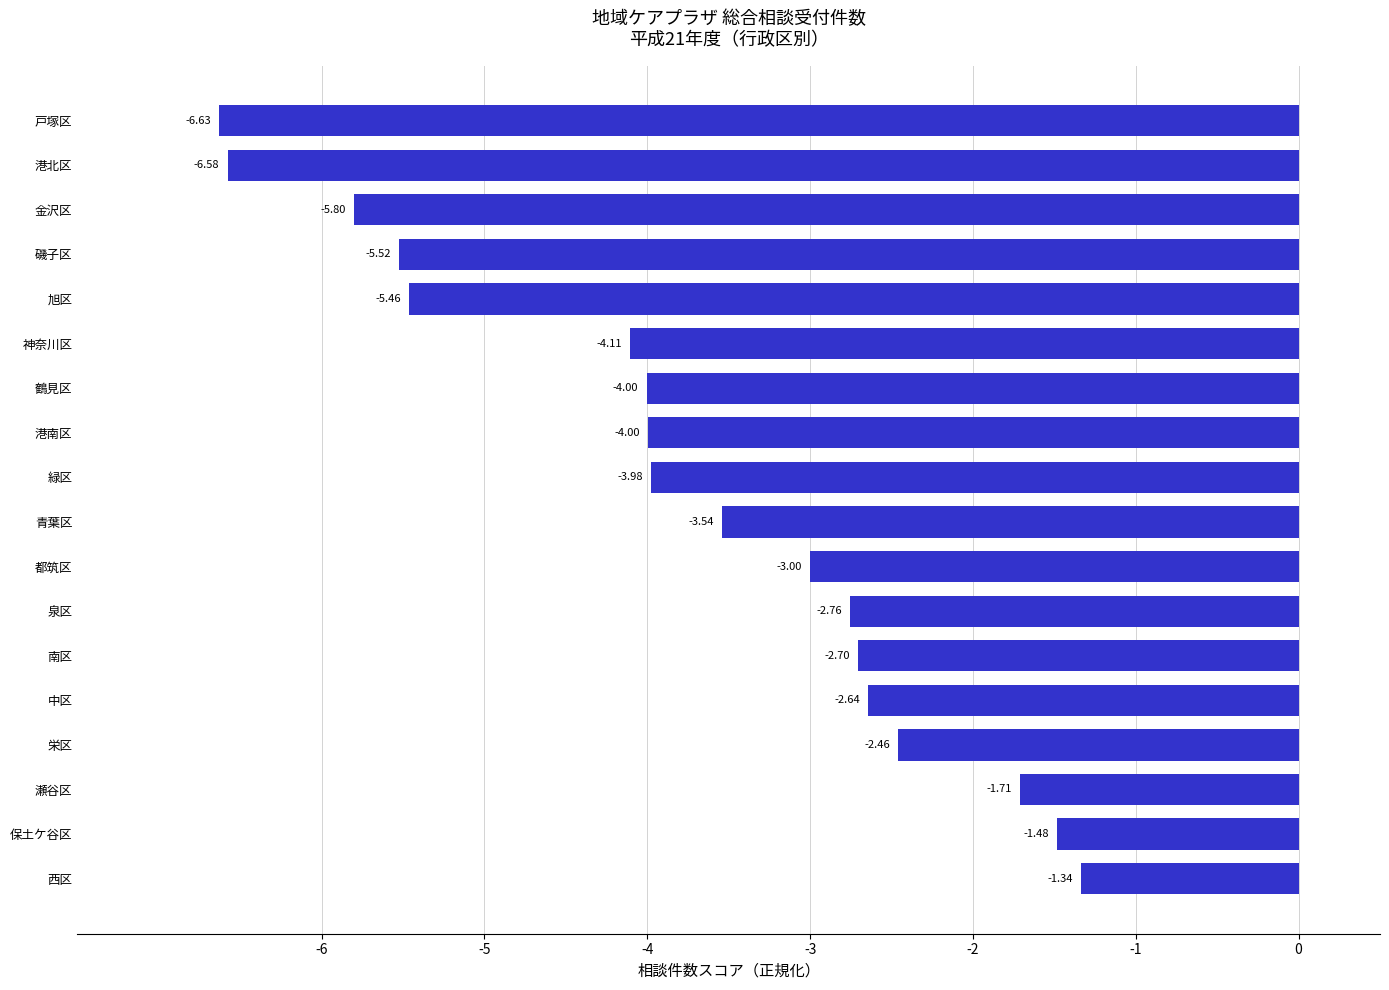

Which category has the lowest value across all series?

戸塚区